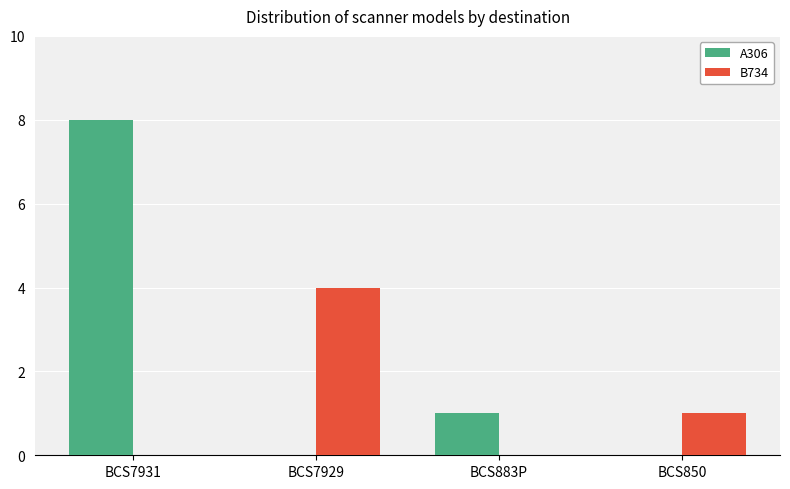

What is the total value across all series at BCS850?

1